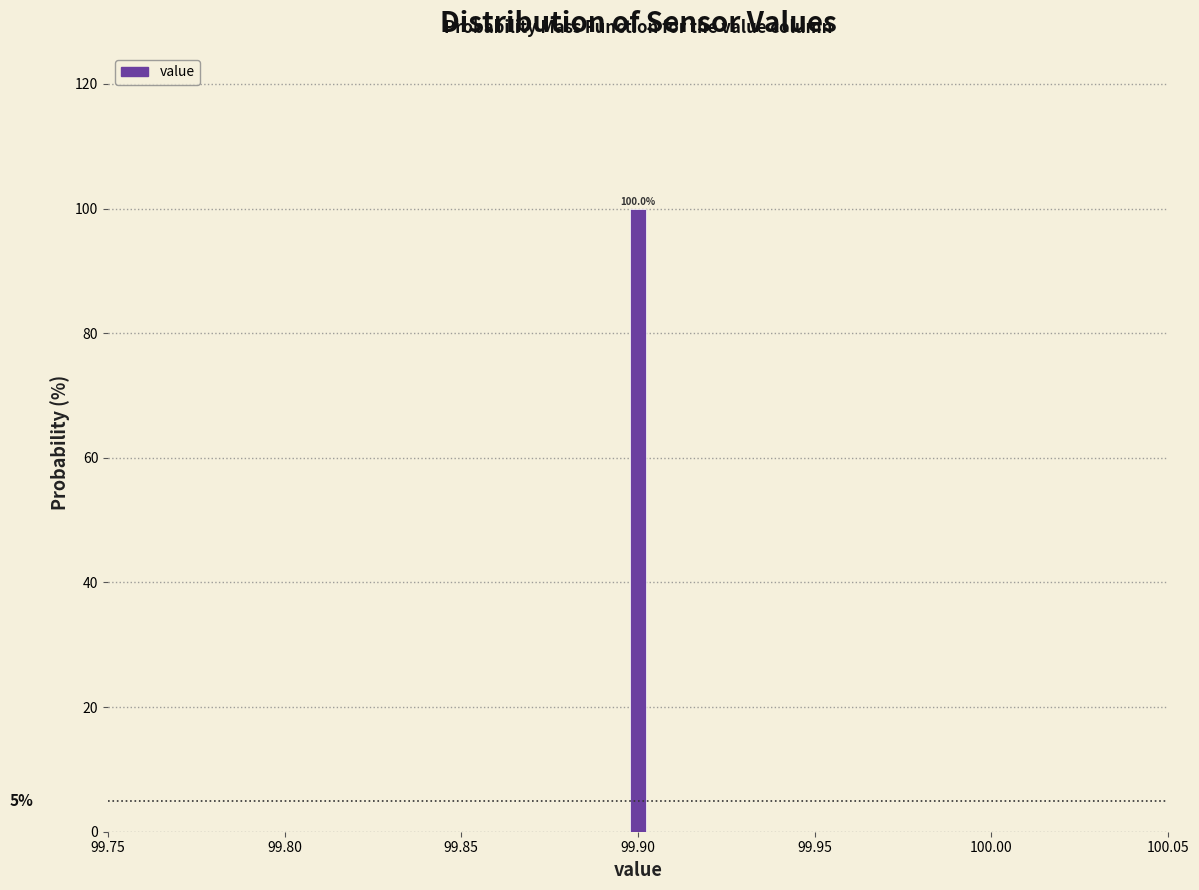

Around what value on the x-axis is the tallest bar? Give the approximate position of its centre, as read against the axis.

99.900